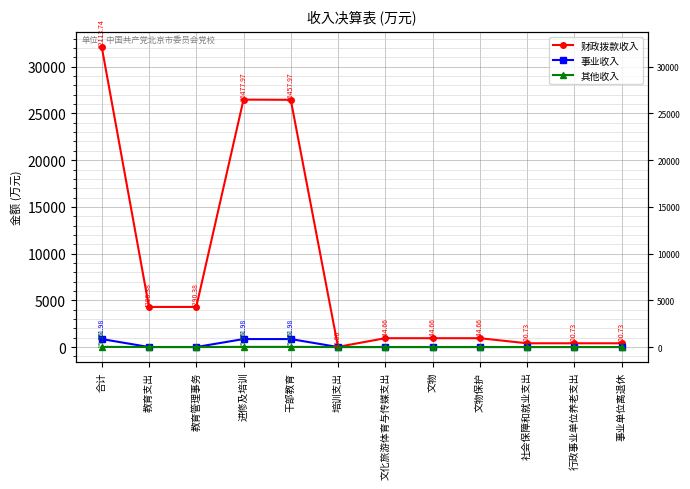

What is the label of the 12th point from the left?

事业单位离退休